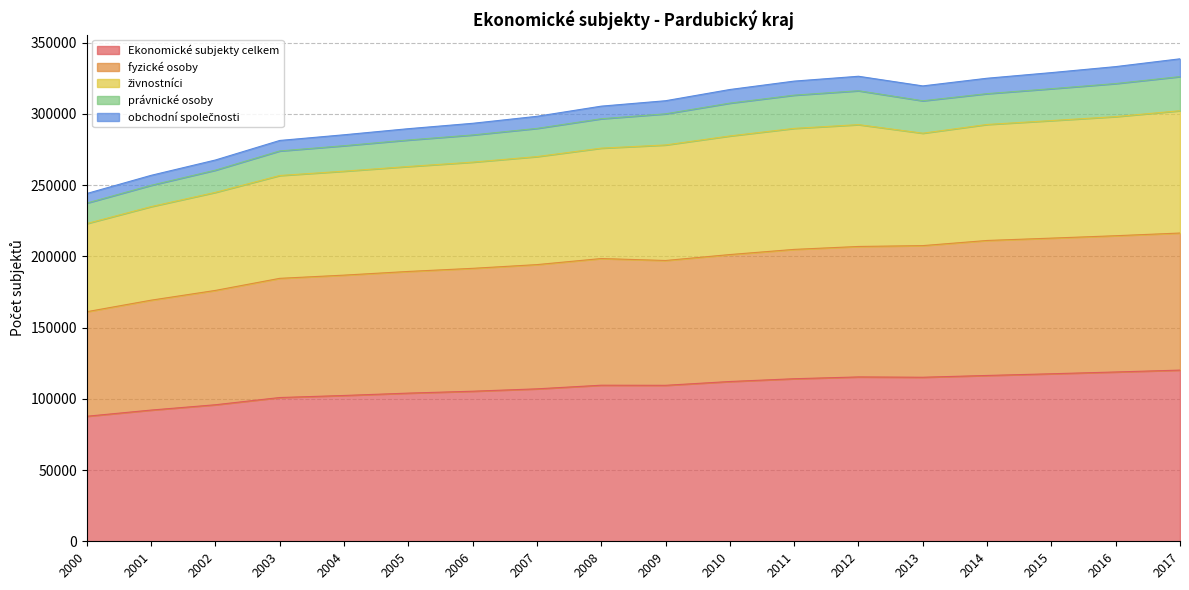

Count the number of categories in the chart.

18